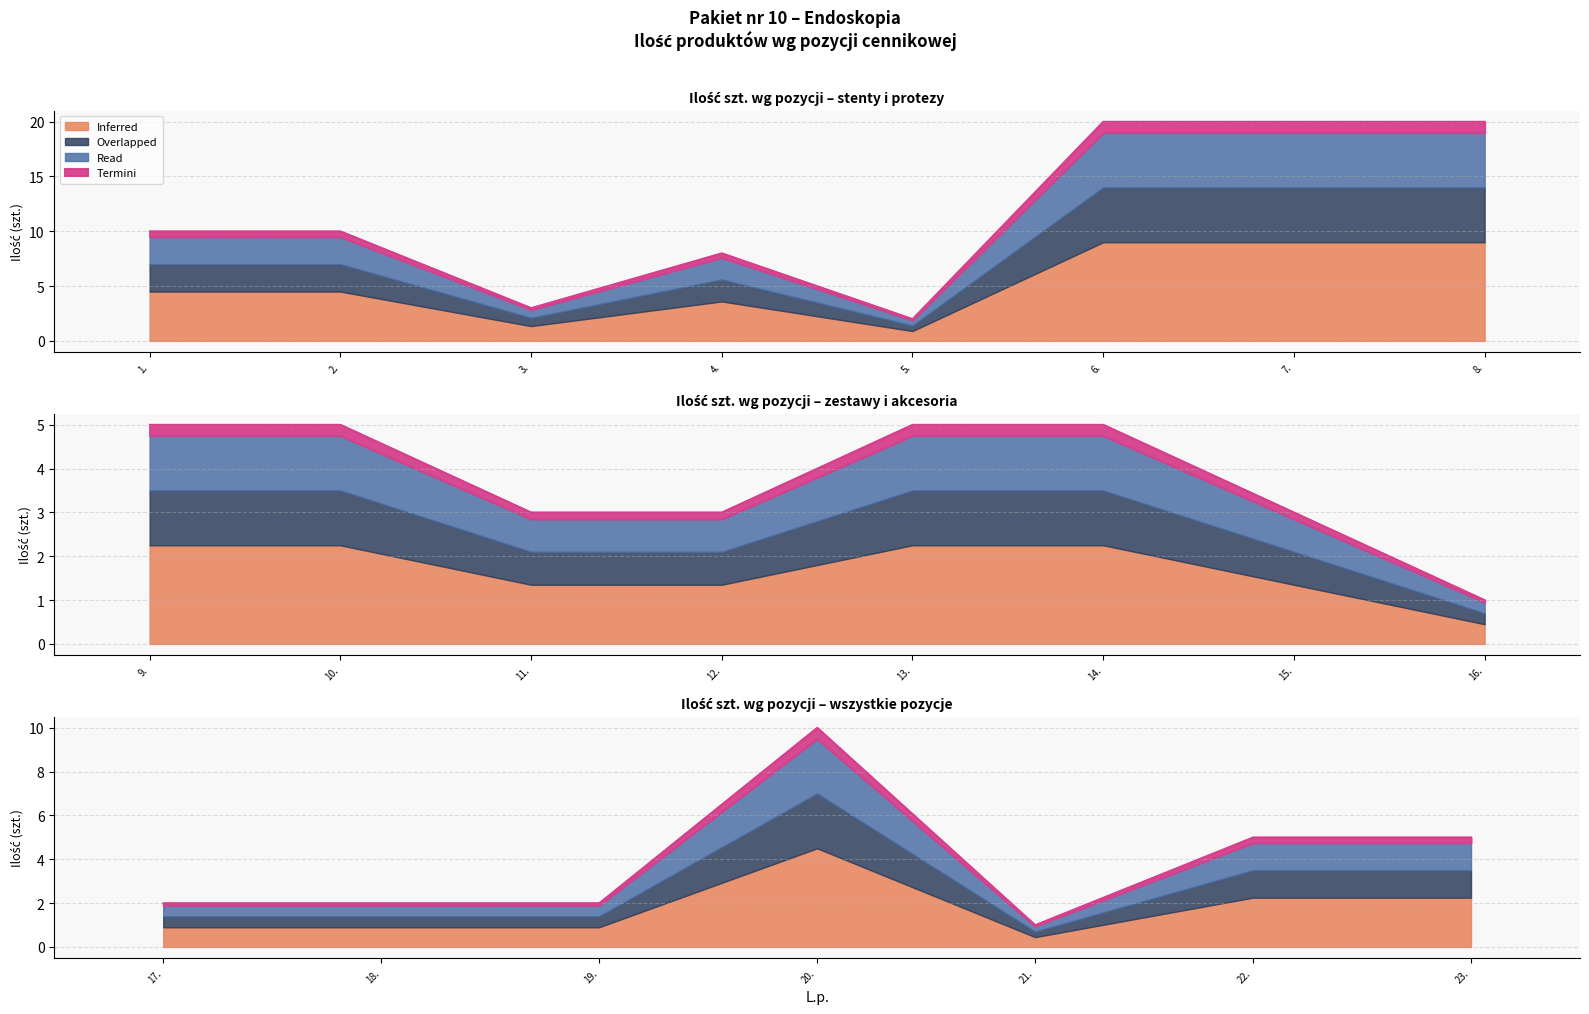

True or false: Ilość and Wartość netto intersect in this chart.

False